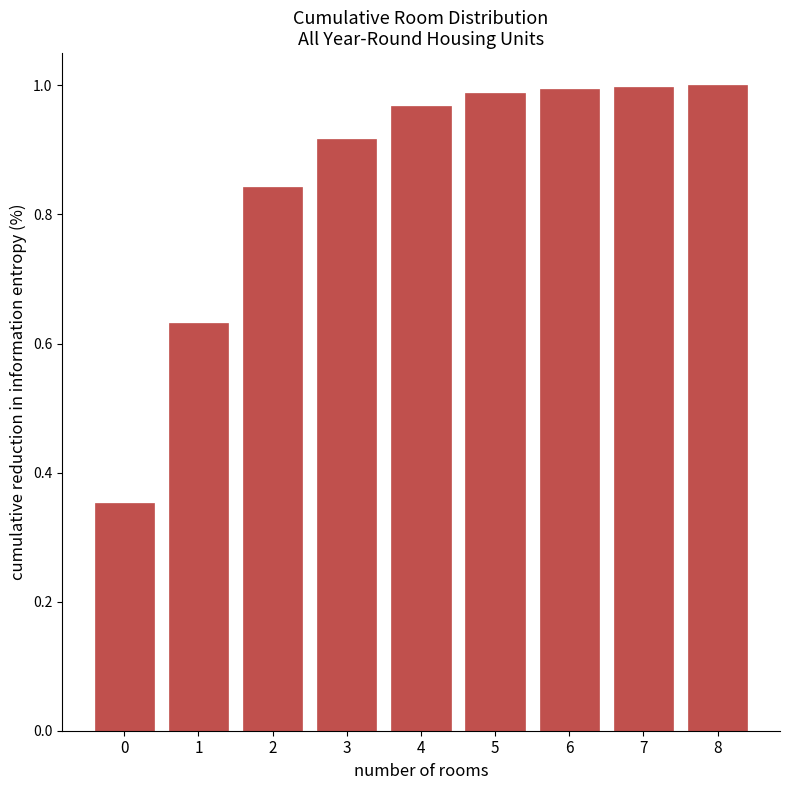

What is the change in value from 1 to 2?

+0.2